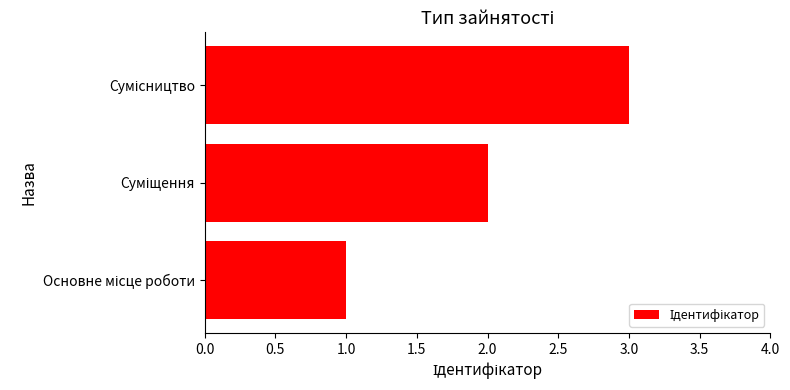

How many data points does each series have?

3